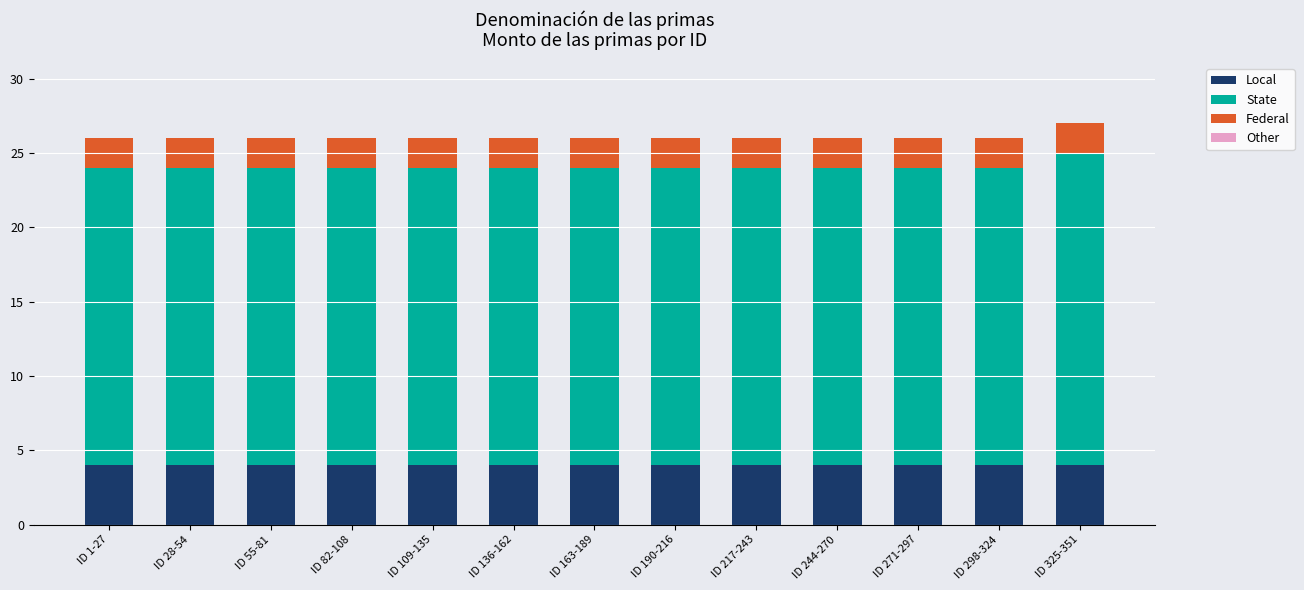

What is the lowest value of the Local series?

4